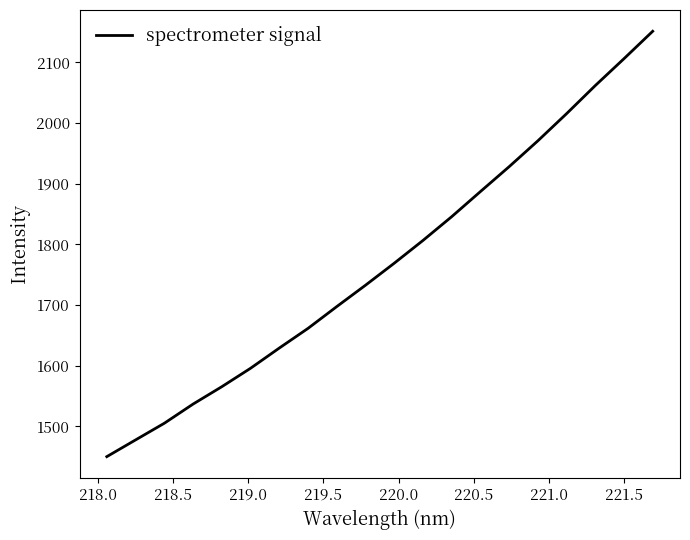

Count the number of categories in the chart.

20